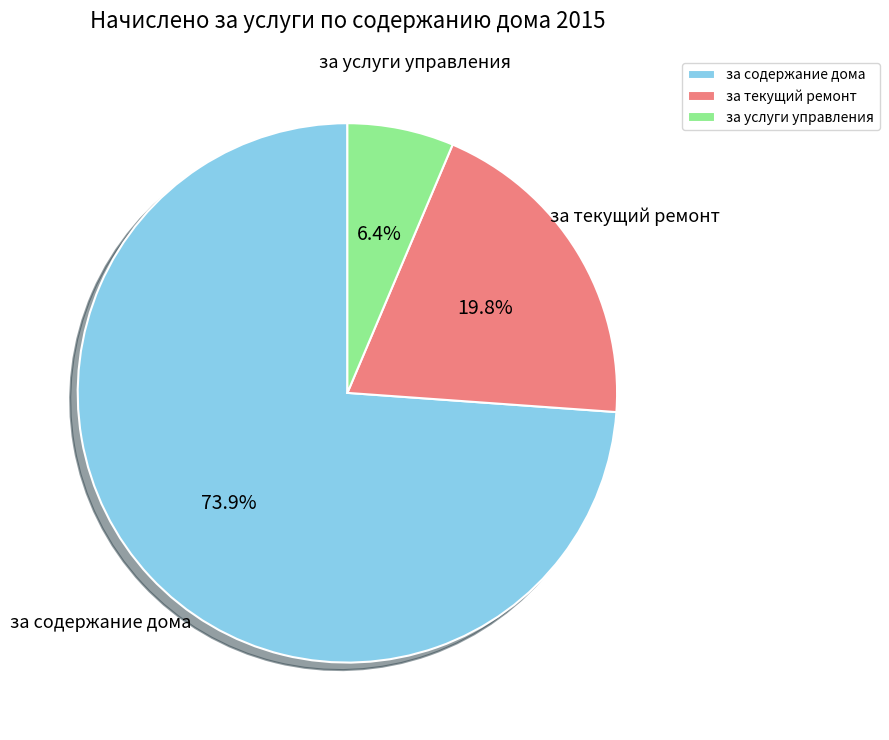

To the nearest percent, what portion does за текущий ремонт represent?

20%